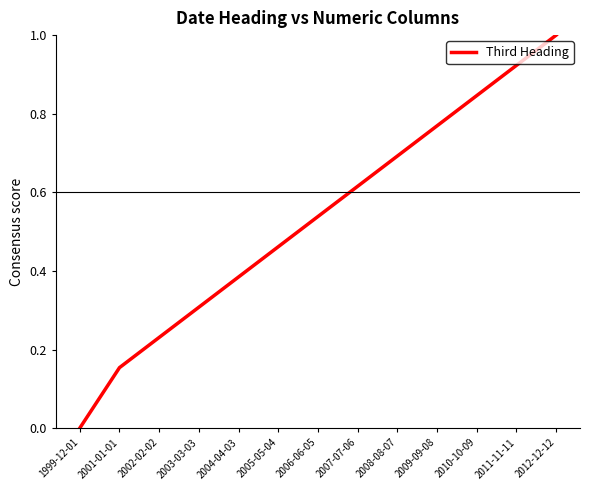

Is this an area chart (filled region under the line)?

No